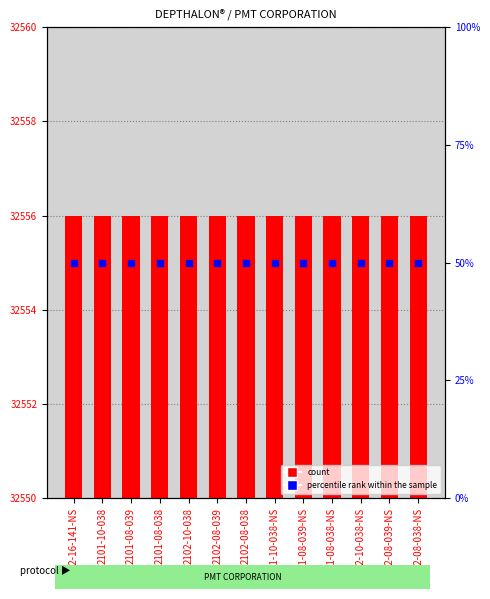

Is the value of percentile rank within the sample at 2101-08-038 greater than the value of GMDN Term Codes at 2102-08-038?

No